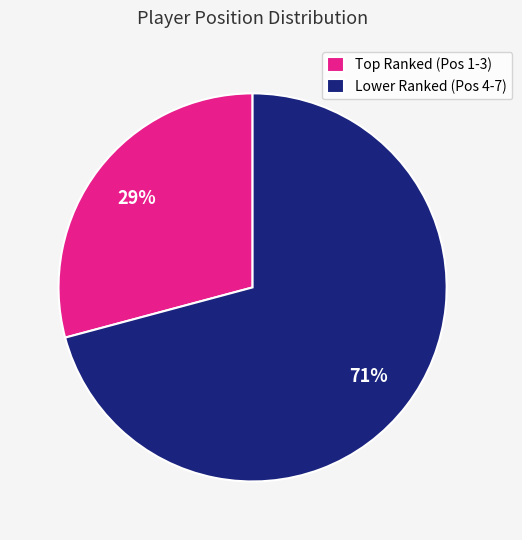

To the nearest percent, what is the difference between the largest and smallest slice percentages?

42%